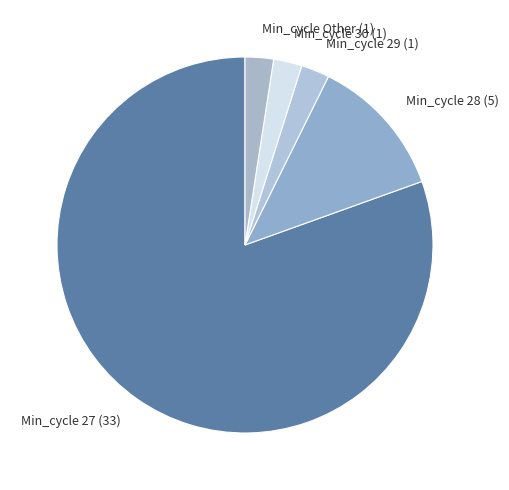

What is the largest slice in the pie chart?

Min_cycle 27 (33)